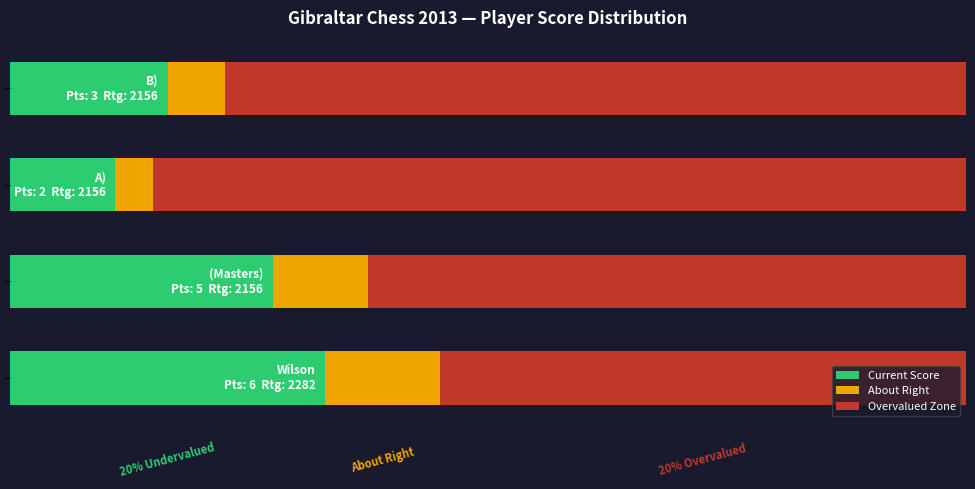

What are all the series names shown in the legend?

Current Score, About Right, Overvalued Zone